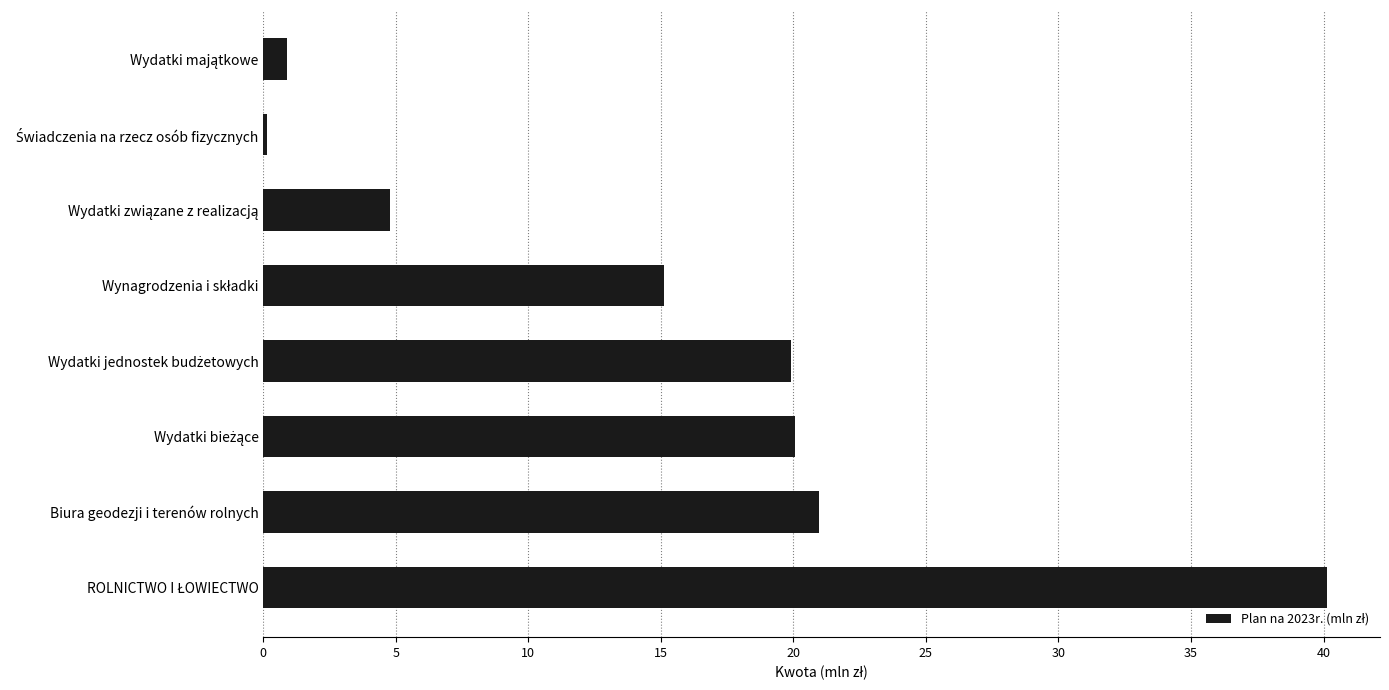

What is the sum of all values?

122.0